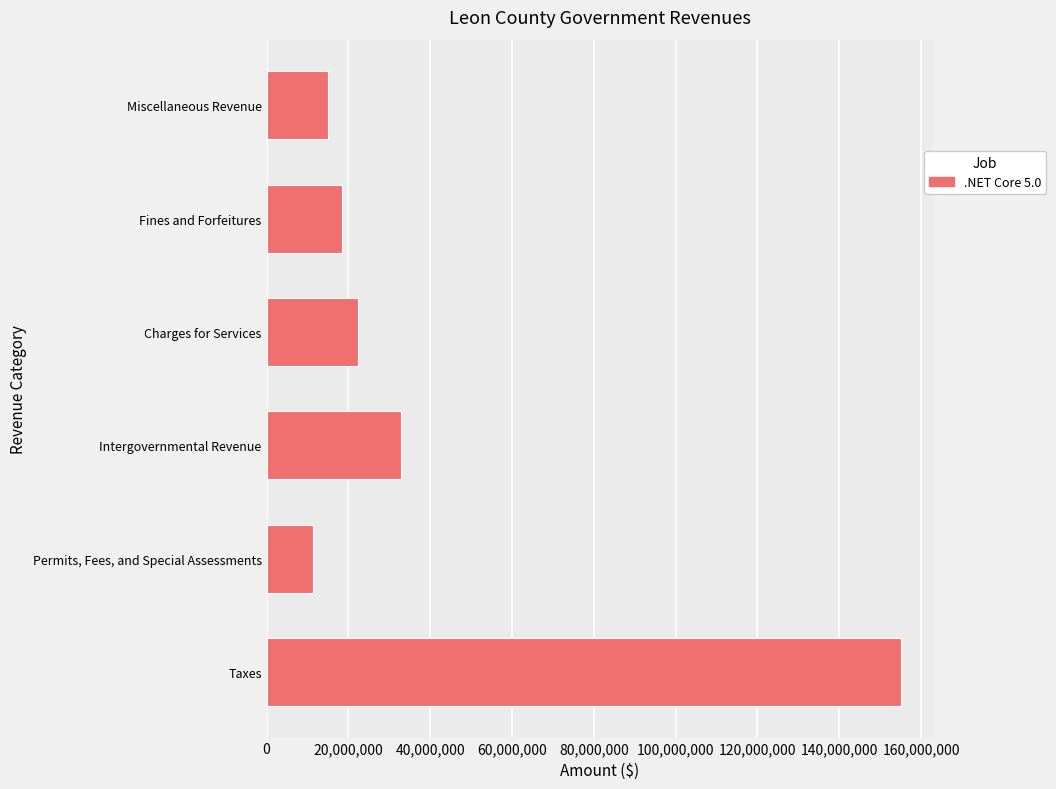

What is the smallest value displayed?

11351159